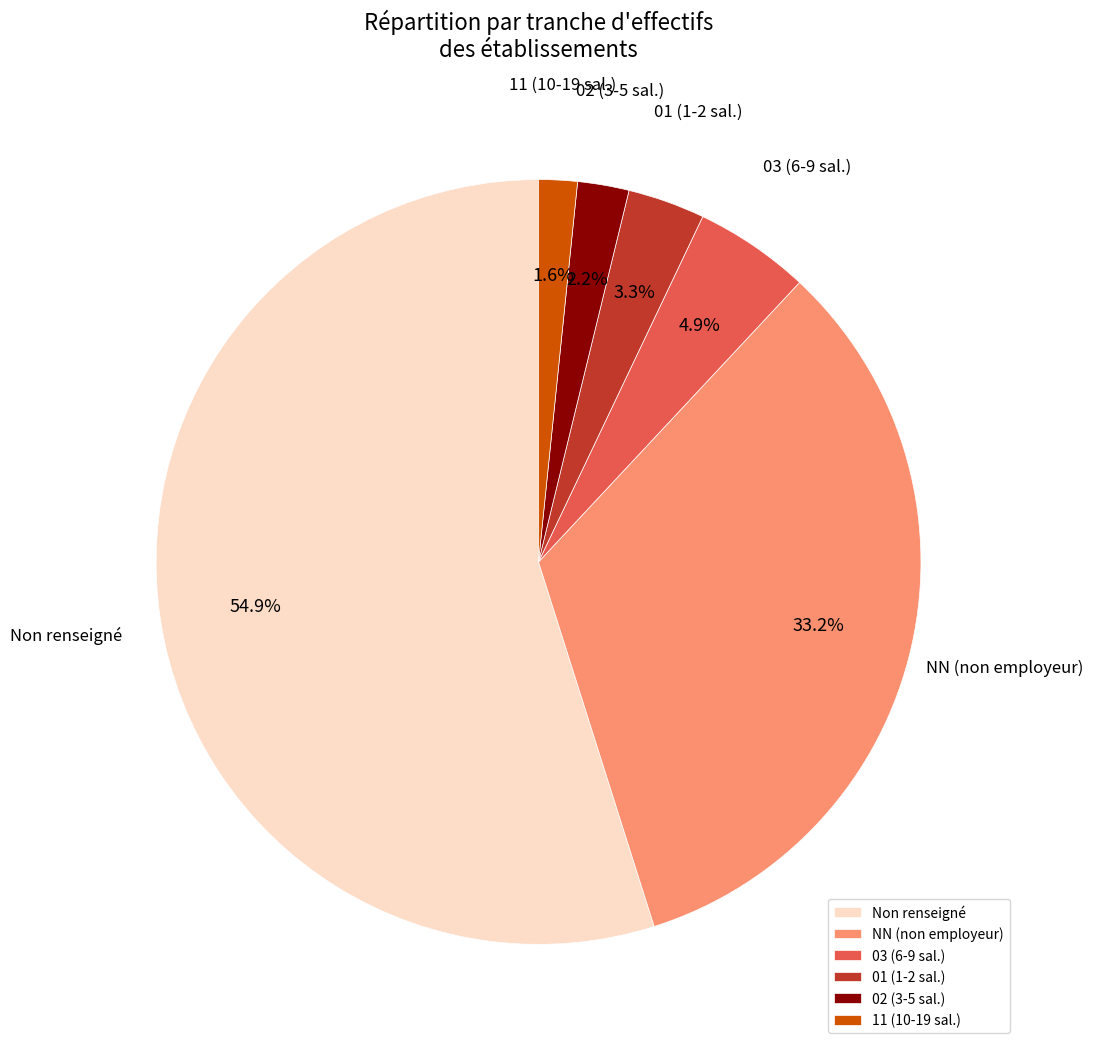

How many slices are in this pie chart?

6